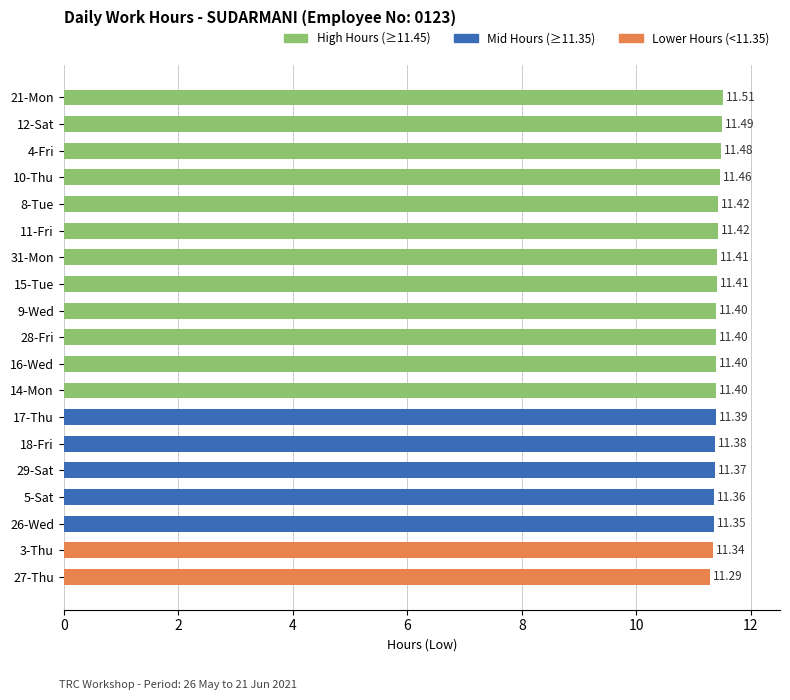

What is the average value?

11.4